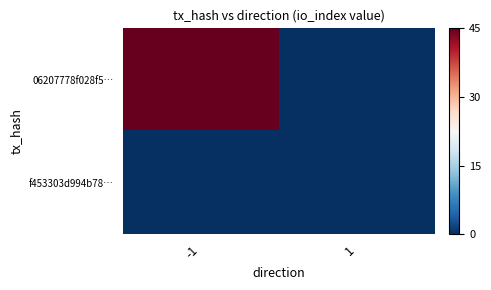

Between -1 and 1, which series saw the biggest shift?

06207778f028f5…